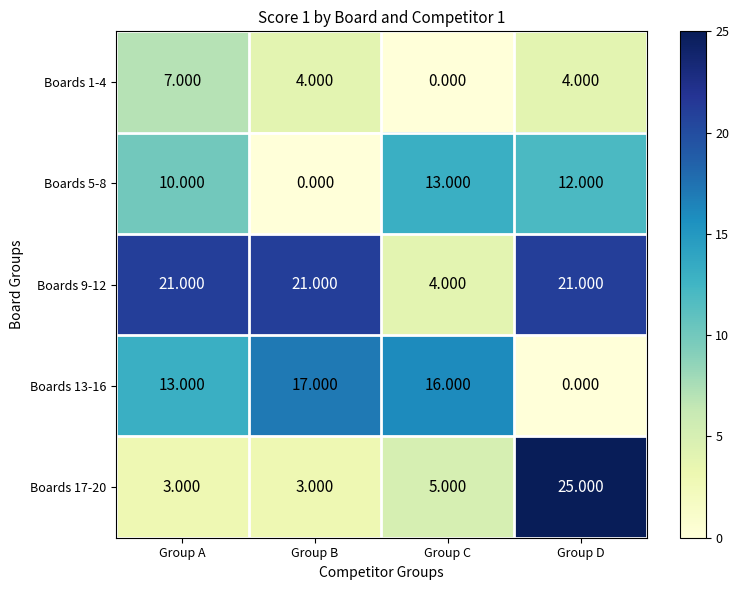

At which label does Boards 17-20 reach its peak?

Group D